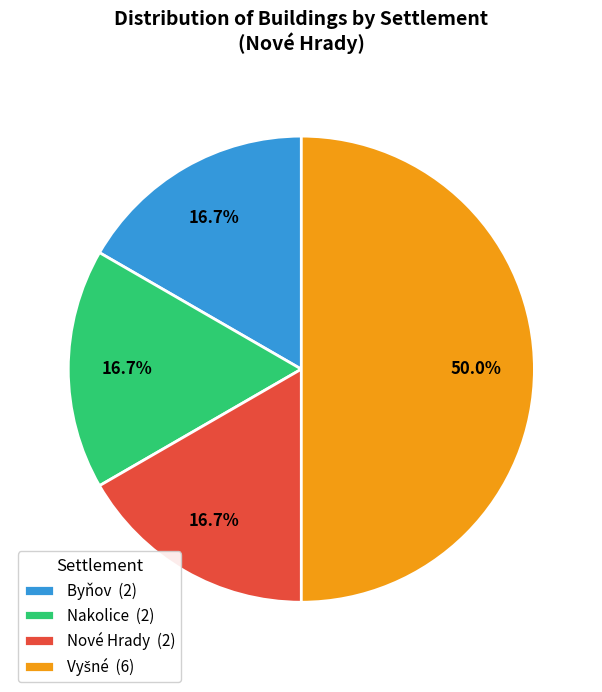

How much of the chart is everything except Nové Hrady (2)?

83.3%